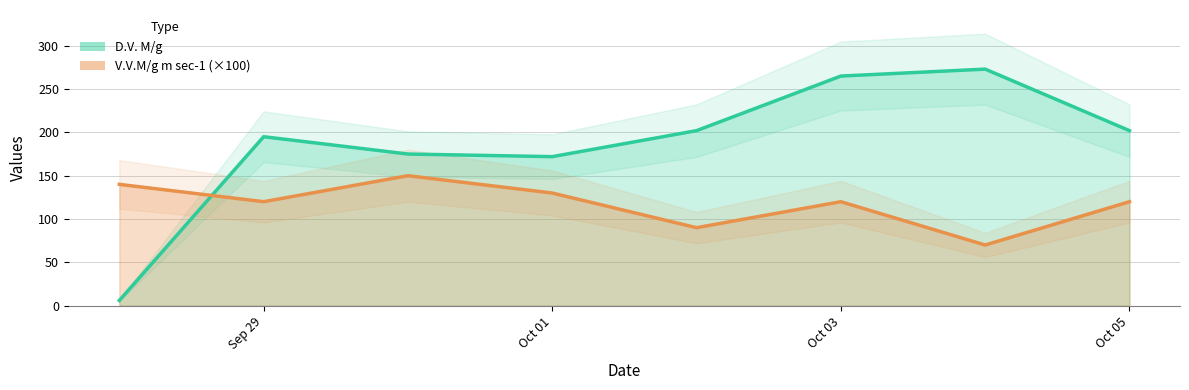

At which category does D.V. M/g reach its first local valley?

Oct 01